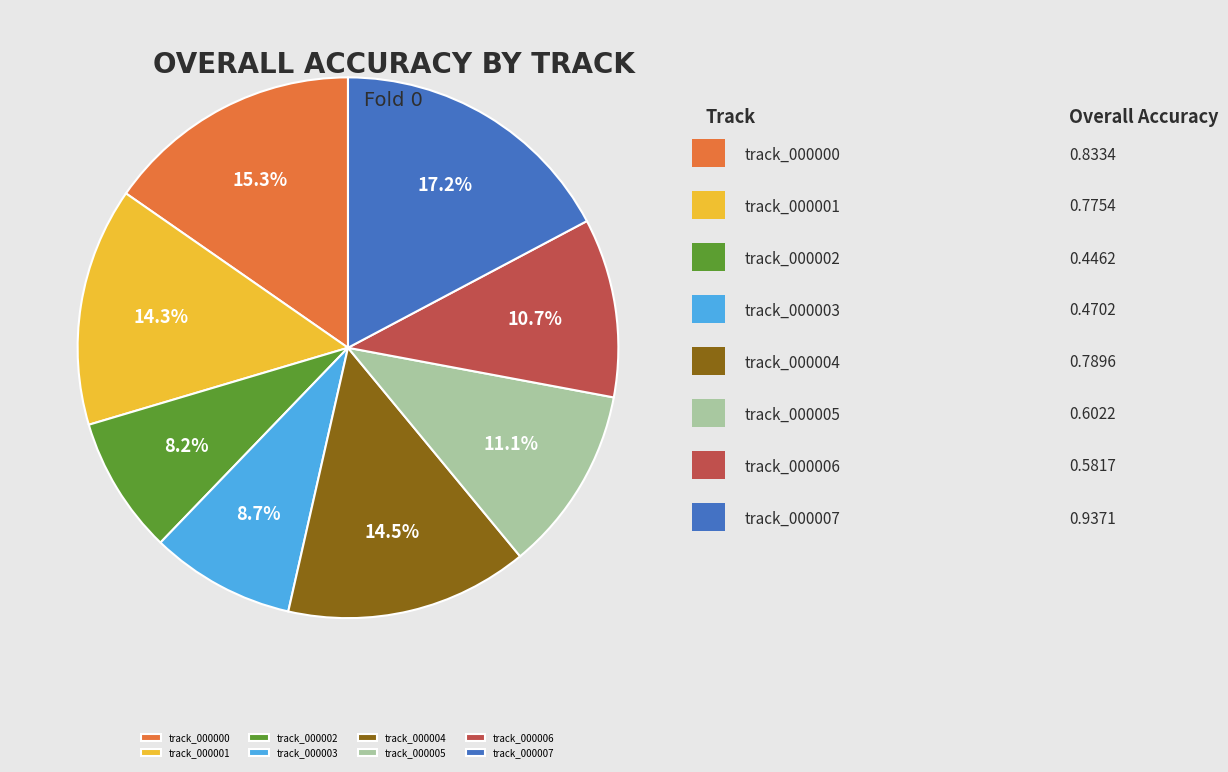

What is the largest slice in the pie chart?

track_000007